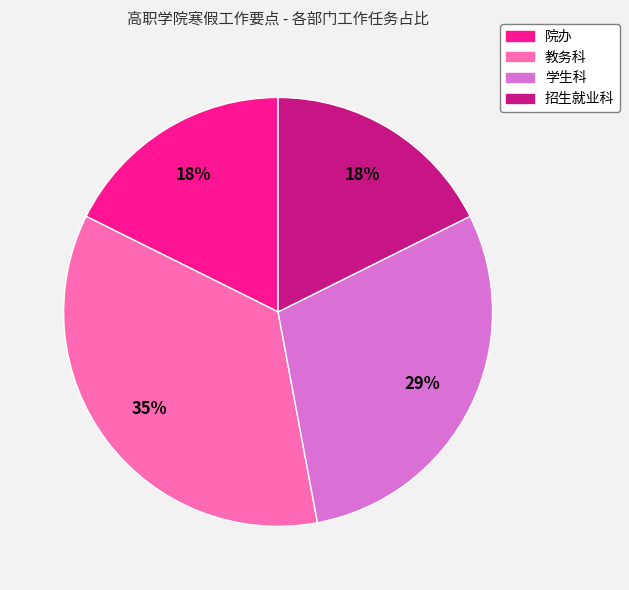

How many slices are in this pie chart?

4